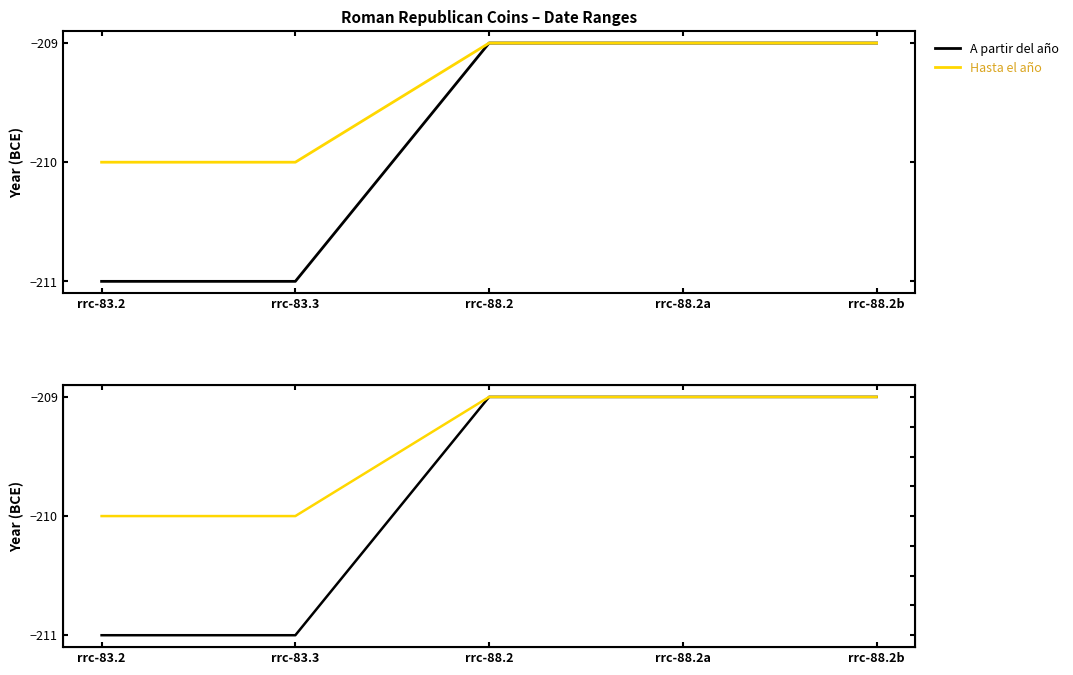

Reading left to right, what are all the values shown in this chart?

A partir del año: -211	-211	-209	-209	-209
Hasta el año: -210	-210	-209	-209	-209